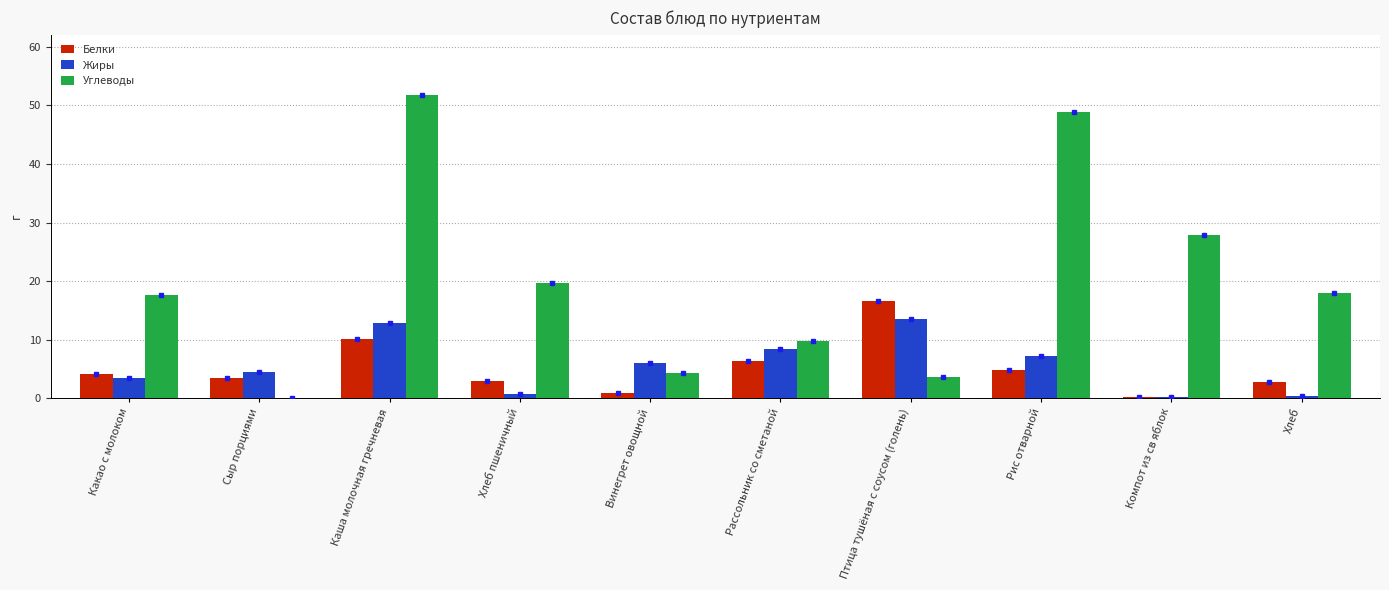

Which series has the largest total across all categories?

Углеводы